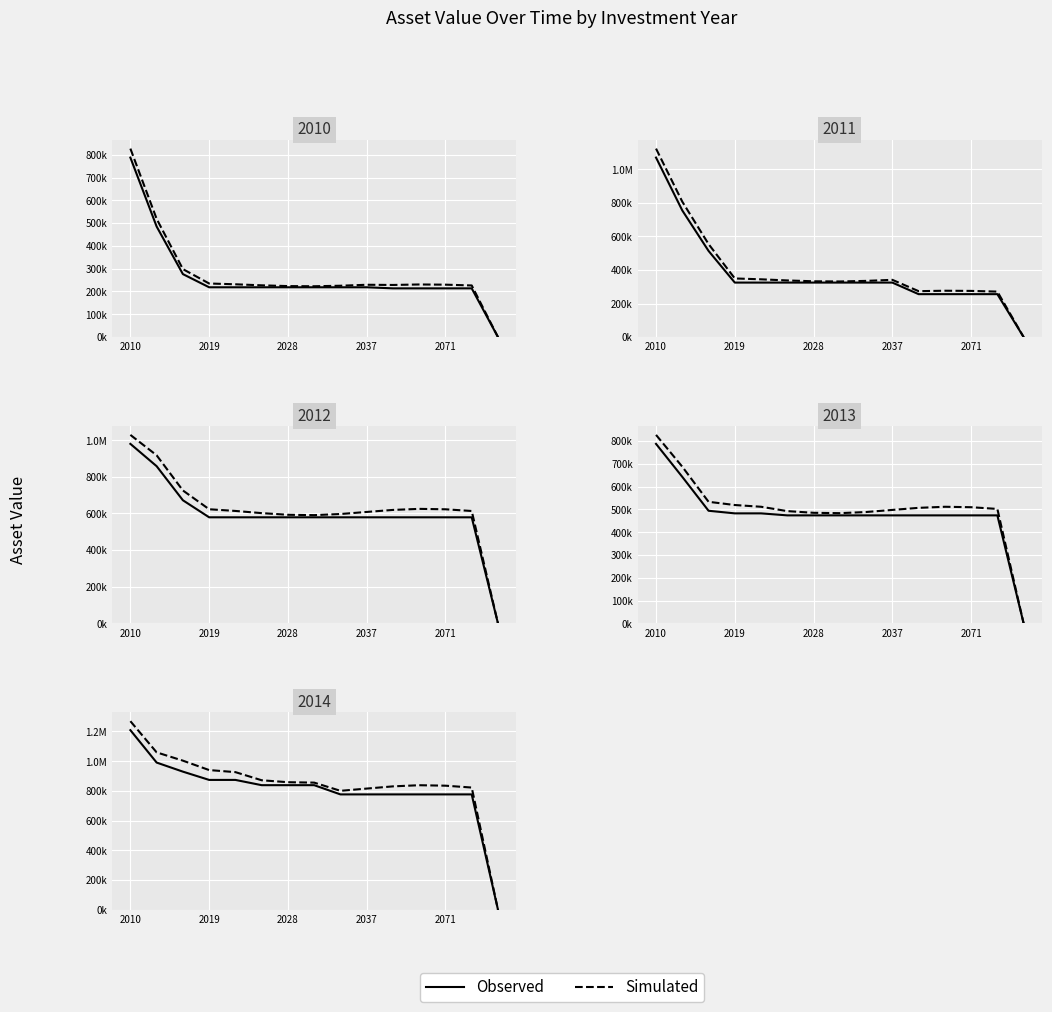

At how many categories does at least one series exceed 77879?

14